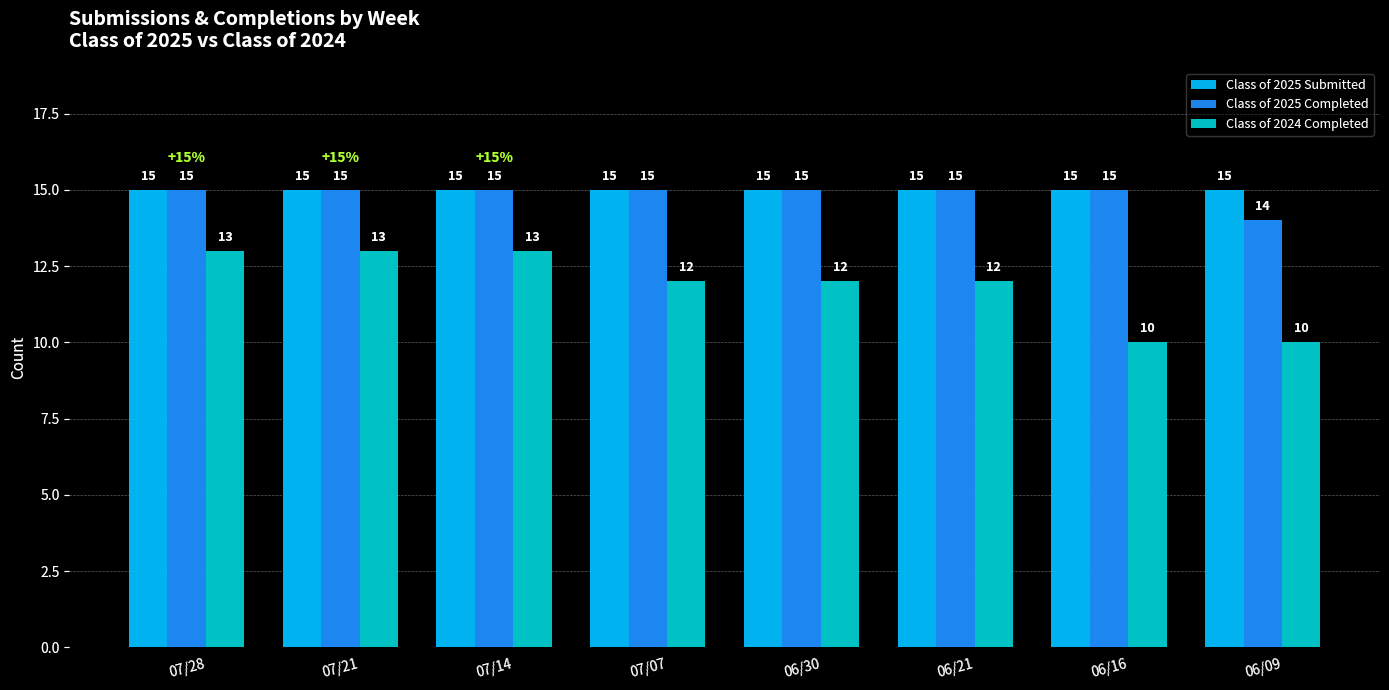

Reading left to right, list all the values displayed in this chart.

Class of 2025 Submitted: 07/28=15	07/21=15	07/14=15	07/07=15	06/30=15	06/21=15	06/16=15	06/09=15
Class of 2025 Completed: 07/28=15	07/21=15	07/14=15	07/07=15	06/30=15	06/21=15	06/16=15	06/09=14
Class of 2024 Completed: 07/28=13	07/21=13	07/14=13	07/07=12	06/30=12	06/21=12	06/16=10	06/09=10